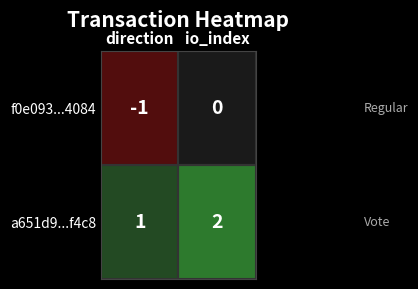

List the series in order of their overall mean, highest first.

a651d9...f4c8, f0e093...4084